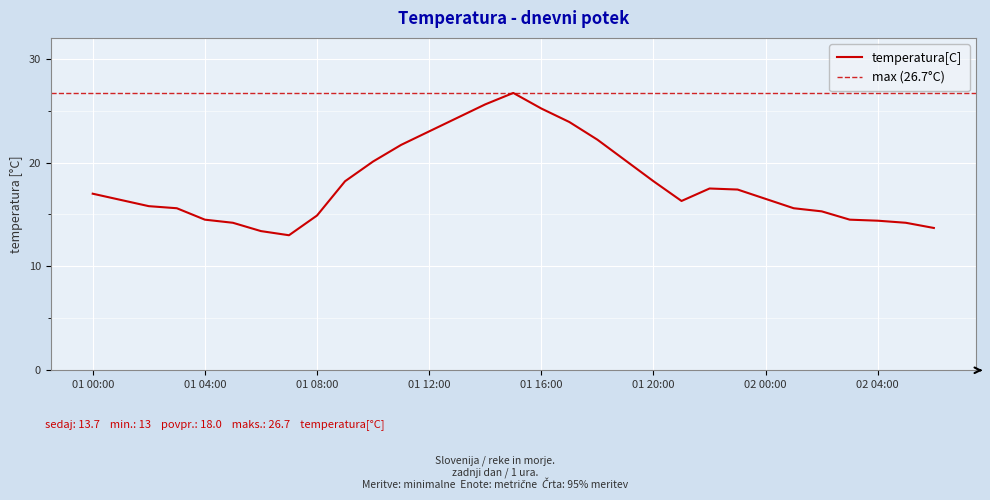

How many distinct data groups are displayed?

1